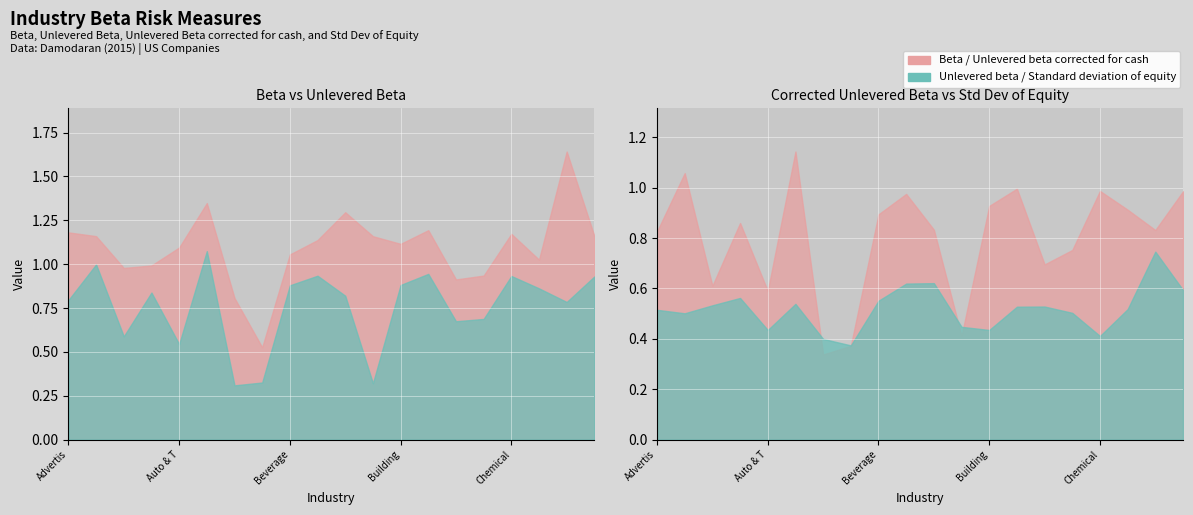

Reading left to right, list all the values displayed in this chart.

Beta: 1.2	1.2	1.0	1.0	1.1	1.3	0.8	0.5	1.1	1.1	1.3	1.2	1.1	1.2	0.9	0.9	1.2	1.0	1.6	1.2
Unlevered beta: 0.8	1.0	0.6	0.8	0.5	1.1	0.3	0.3	0.9	0.9	0.8	0.3	0.9	0.9	0.7	0.7	0.9	0.9	0.8	0.9
Unlevered beta corrected for cash: 0.8	1.1	0.6	0.9	0.6	1.1	0.3	0.4	0.9	1.0	0.8	0.4	0.9	1.0	0.7	0.8	1.0	0.9	0.8	1.0
Standard deviation of equity: 0.5	0.5	0.5	0.6	0.4	0.5	0.4	0.4	0.6	0.6	0.6	0.4	0.4	0.5	0.5	0.5	0.4	0.5	0.7	0.6